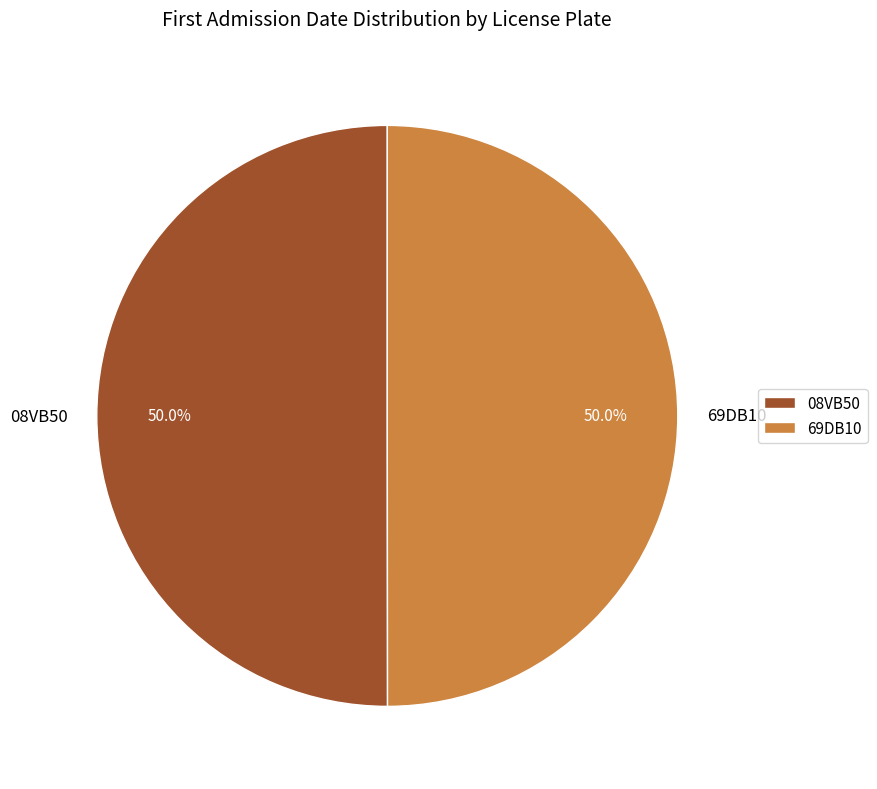

Approximately how many times larger is the value at 69DB10 compared to 08VB50?

1.0